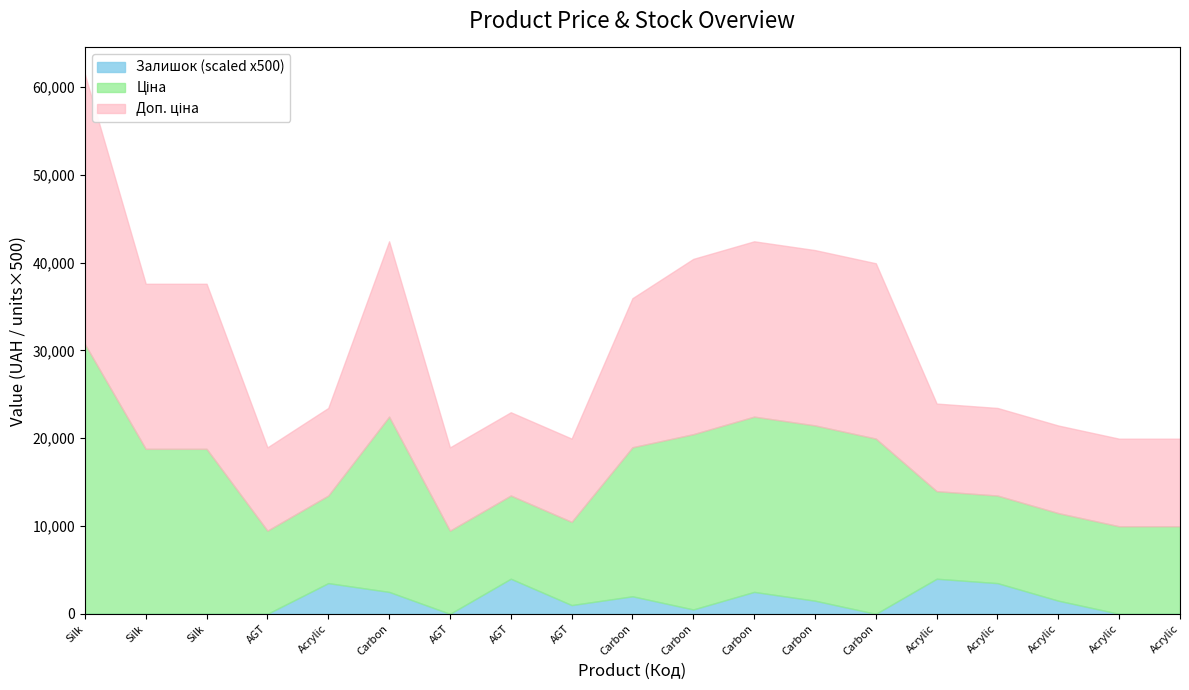

What are all the series names shown in the legend?

Ціна, Доп. ціна, Залишок